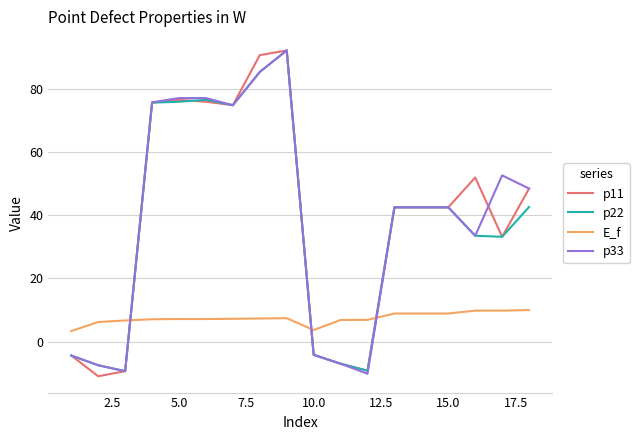

What is the difference between the second highest and second lowest values in the E_f series?

6.2